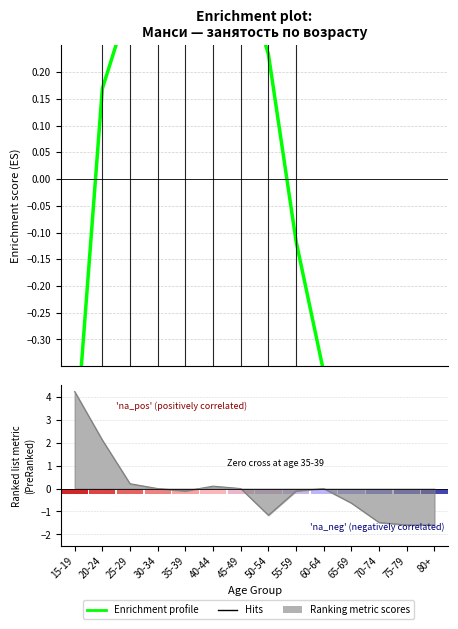

At which label is the value closest to 0?

55-59